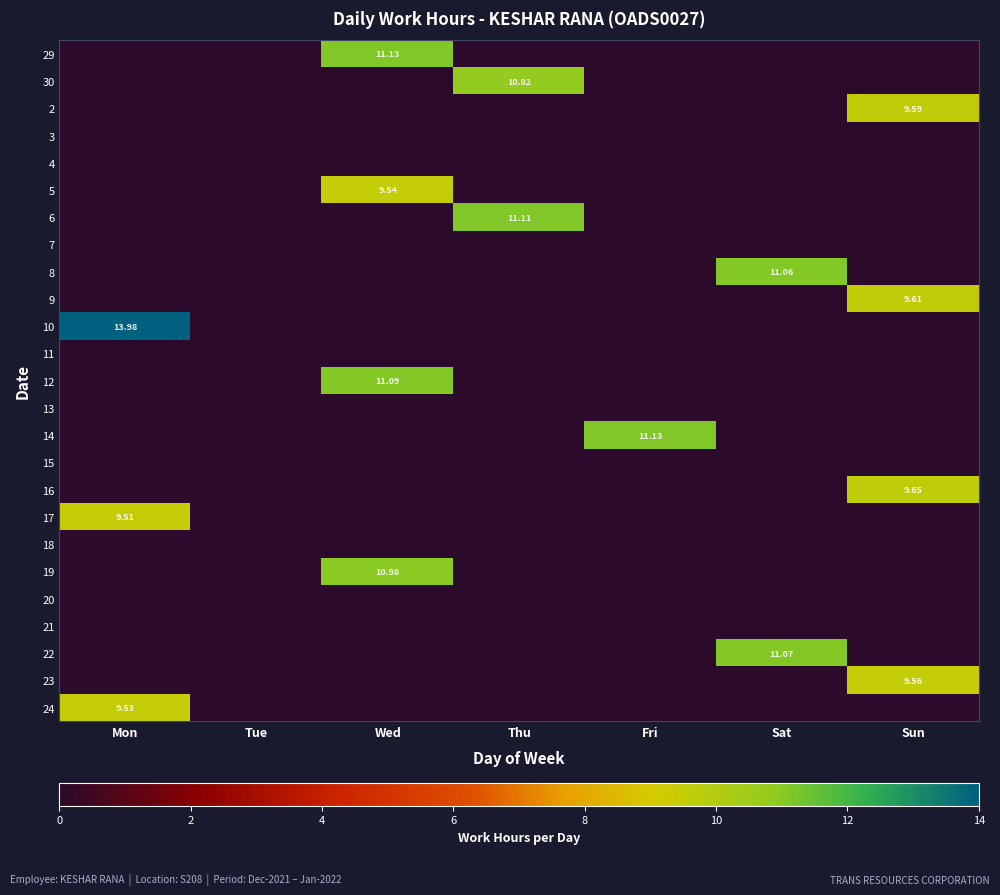

Rank the series by their maximum value, from lowest to highest.

3, 4, 7, 11, 13, 15, 18, 20, 21, 17, 24, 5, 23, 2, 9, 16, 30, 19, 8, 22, 12, 6, 29, 14, 10